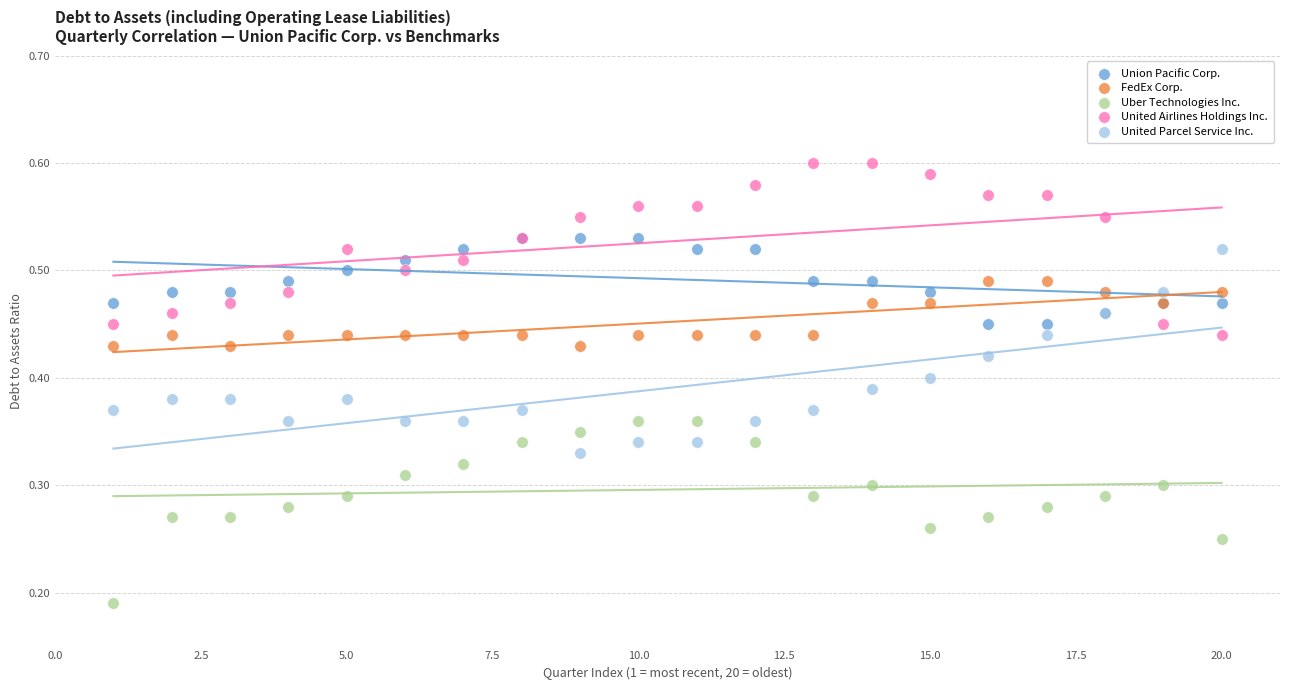

What are all the series names shown in the legend?

Union Pacific Corp., FedEx Corp., Uber Technologies Inc., United Airlines Holdings Inc., United Parcel Service Inc.